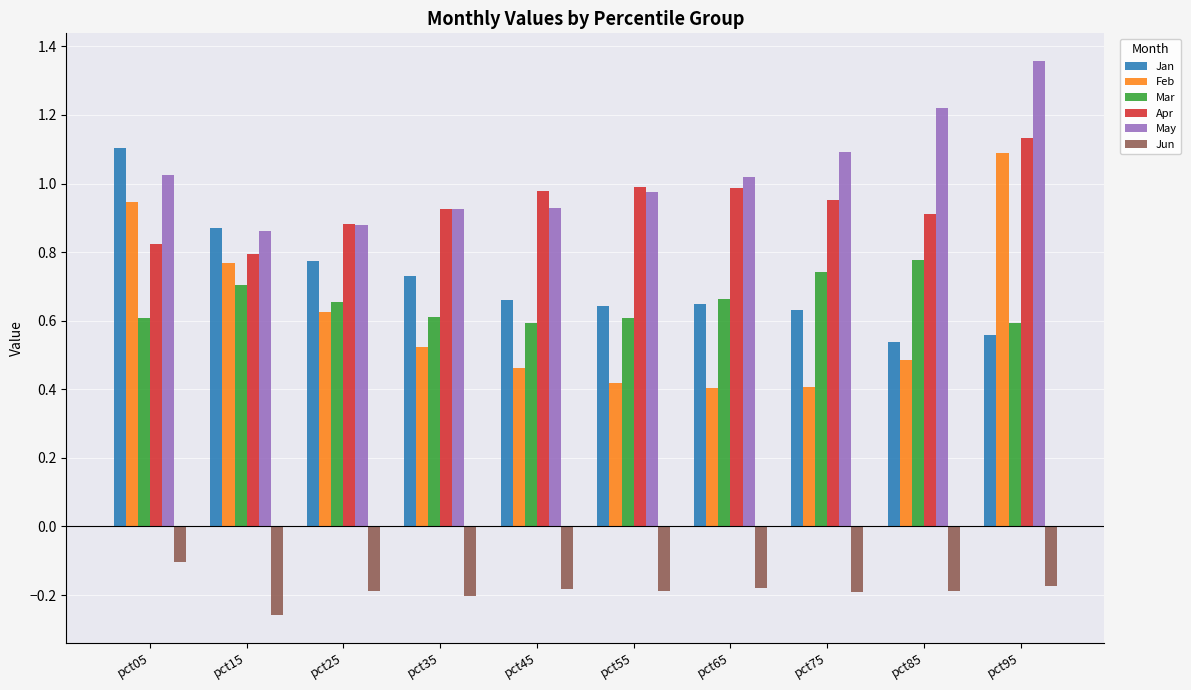

Is the value of May at pct15 greater than the value of Feb at pct55?

Yes